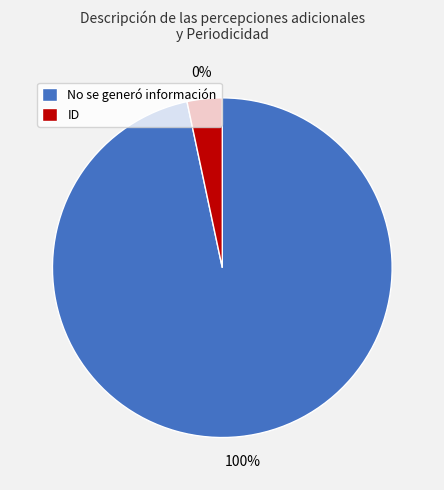

How many slices are in this pie chart?

2